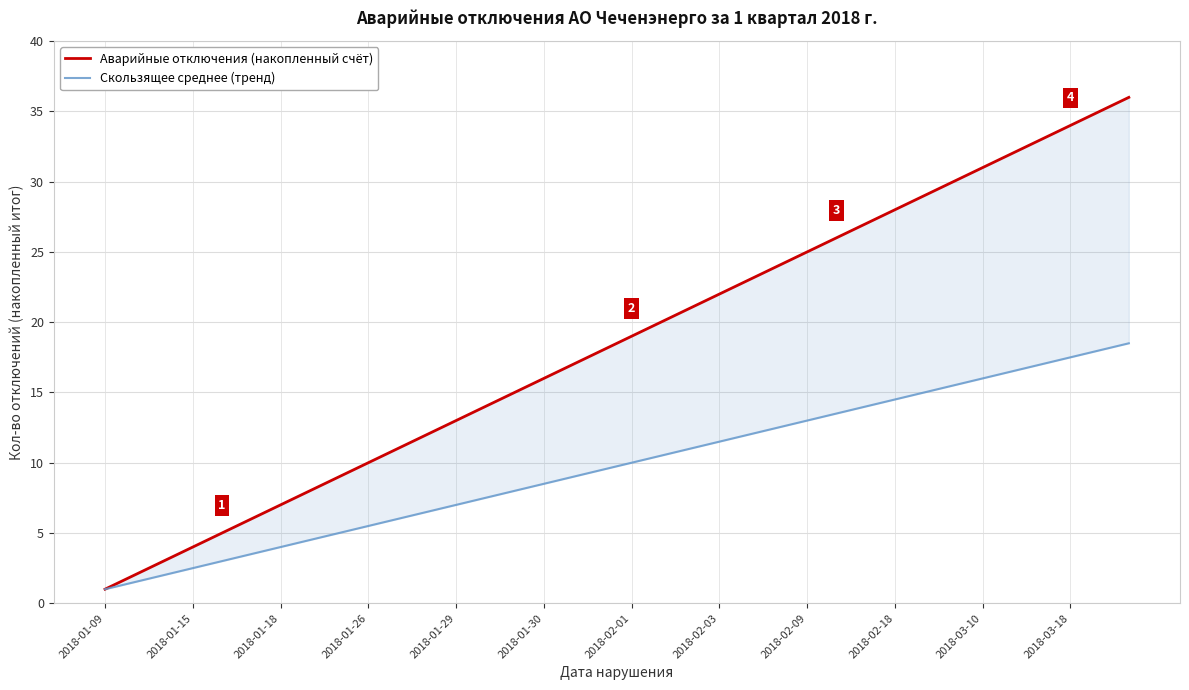

What is the sum of all Аварийные отключения (накопленный счёт) values?

666.0